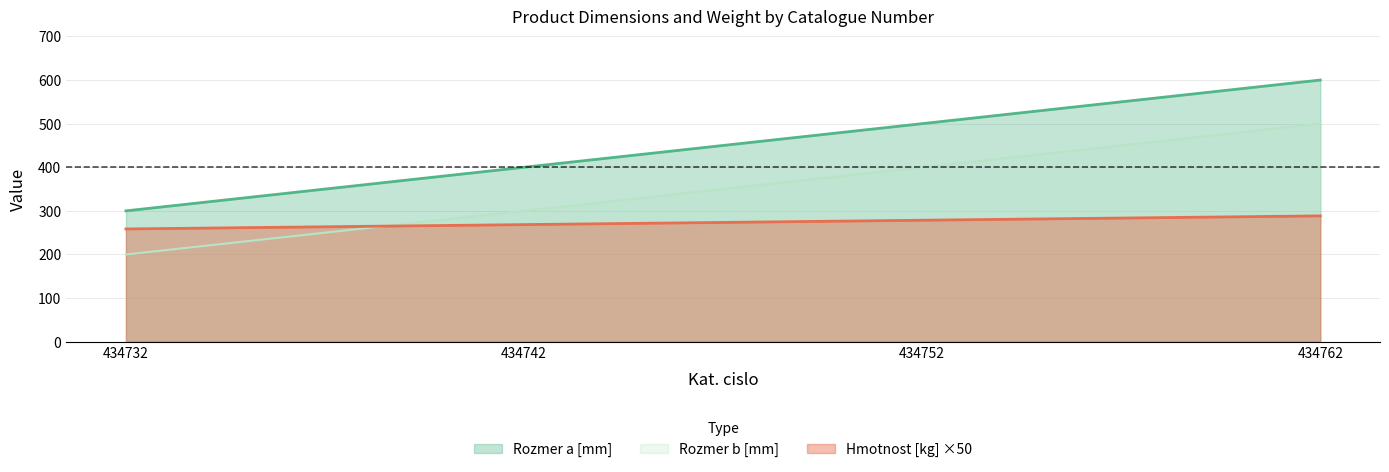

Which series has the widest spread of values?

Hmotnost [kg]